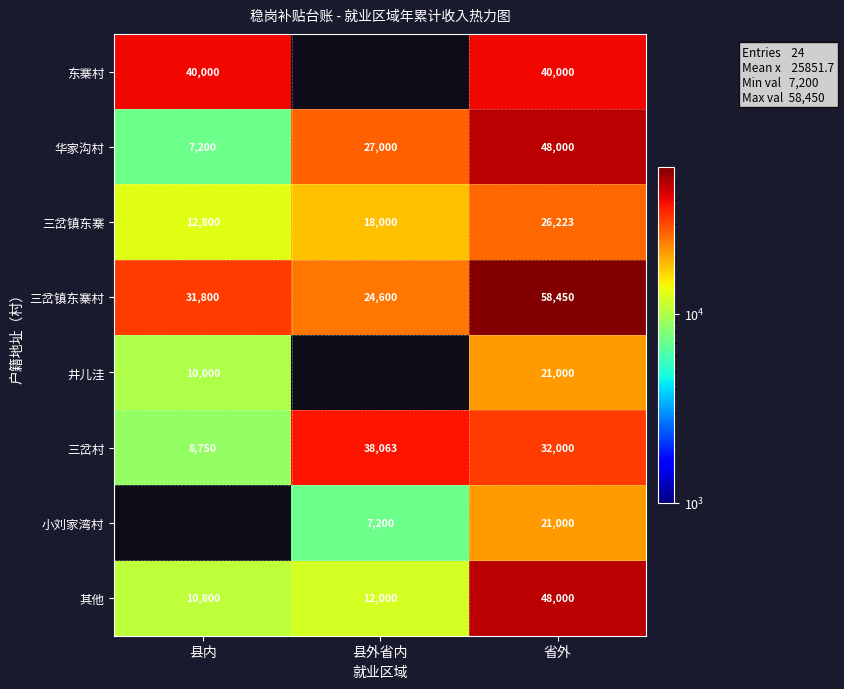

Is it true that 华家沟村 equals 17171.2 at 县外省内?

False